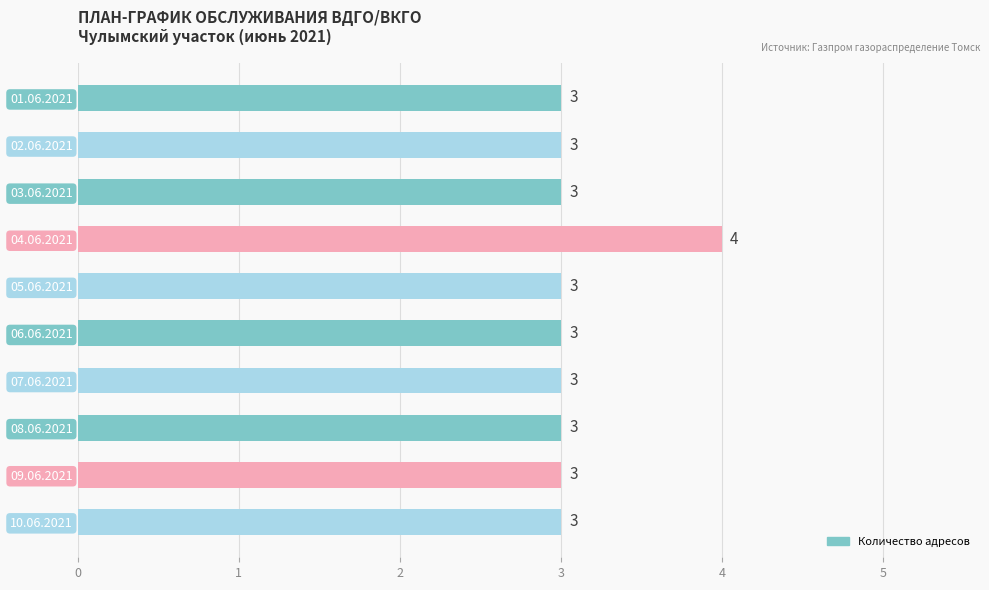

Which label corresponds to the largest value in the chart?

04.06.2021